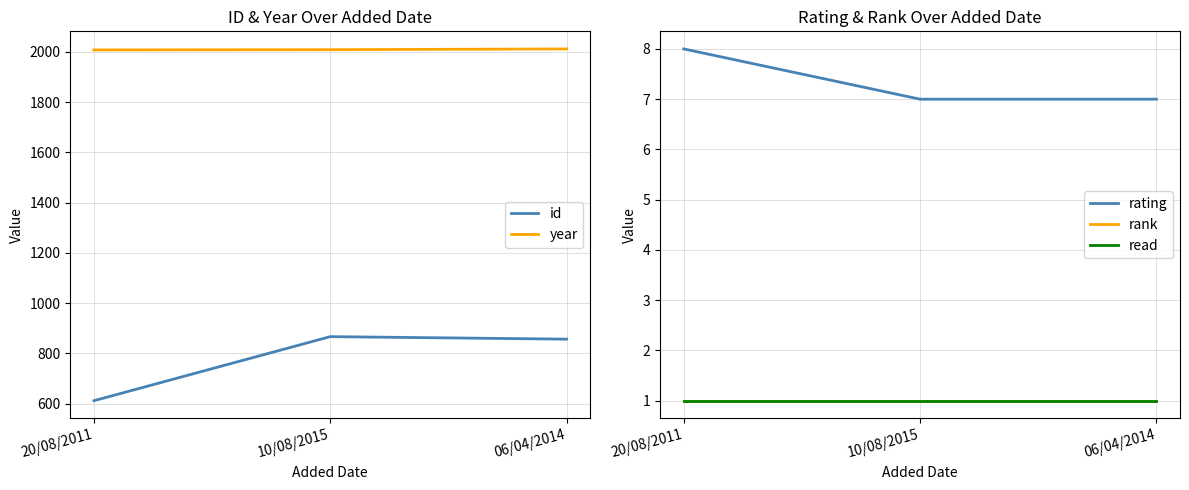

What is the total value across all series at 20/08/2011?

2630